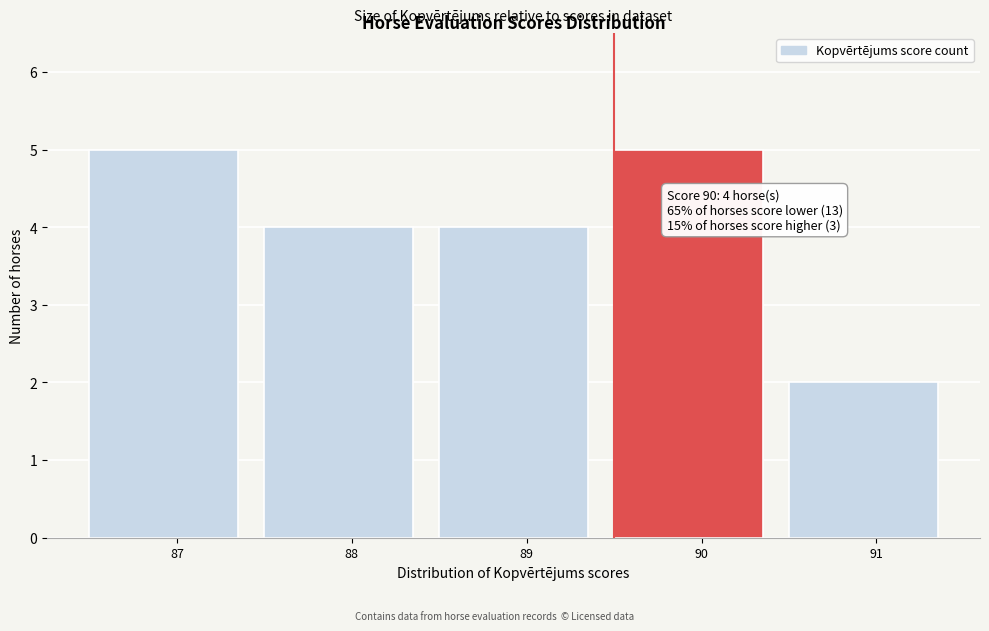

Reading left to right, extract all data points from this chart.

87=5	88=4	89=4	90=5	91=2